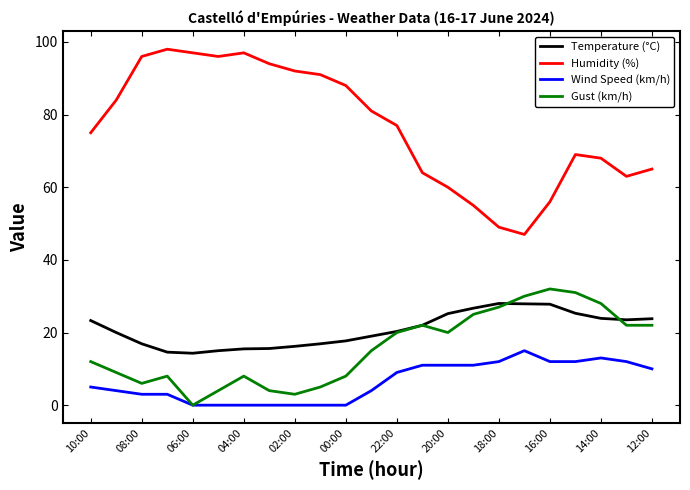

Does the chart display data point markers on the line(s)?

No